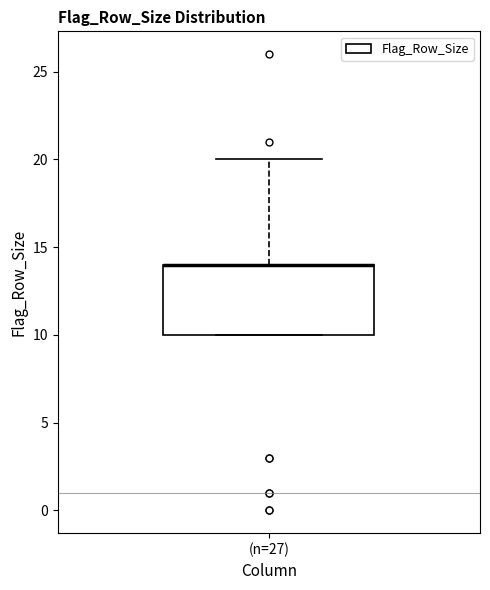

Transcribe this box plot: give where the median line is, the range the box spans, and where the two whiskers end, as read against the y-axis. The values are not printed on the chart, so give them approximately, as read against the axis.

median 14 (drawn on the box's upper edge), box 10 to 14, whiskers 10 to 20